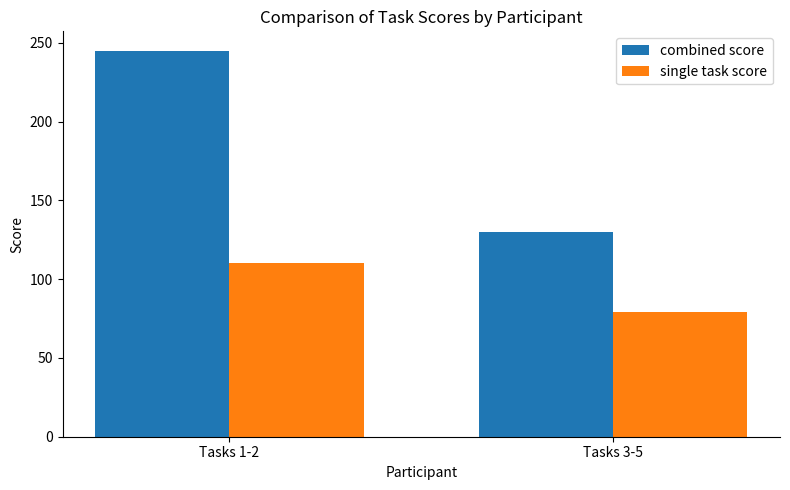

Between Tasks 1-2 and Tasks 3-5, which series saw the biggest shift?

combined score